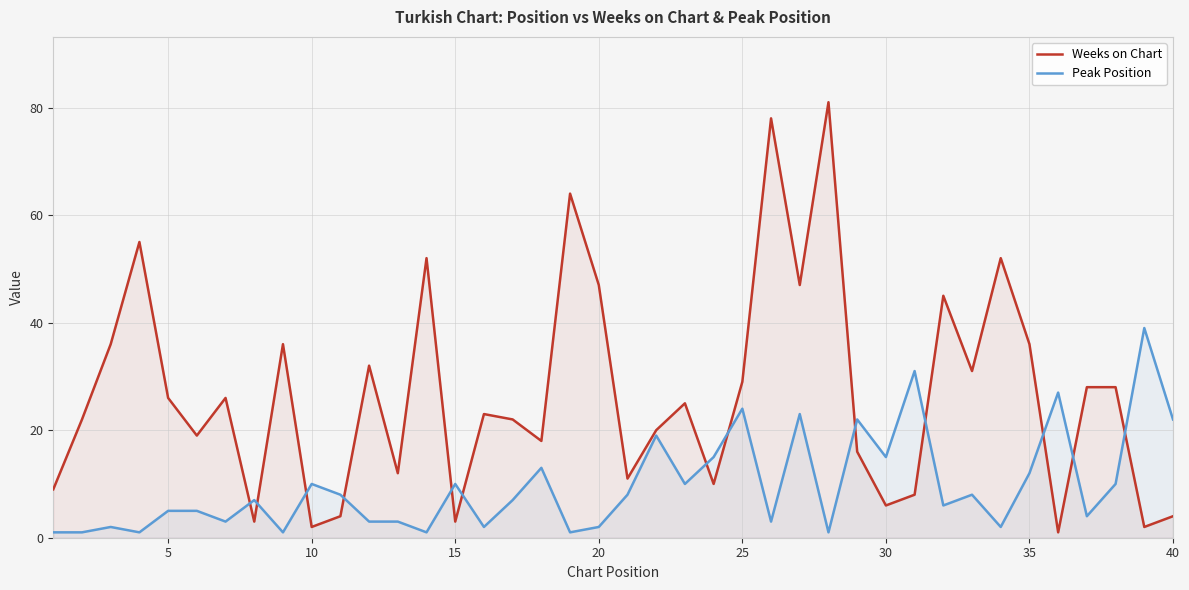

What is the difference between the maximum and minimum values in the Weeks on Chart series?

80